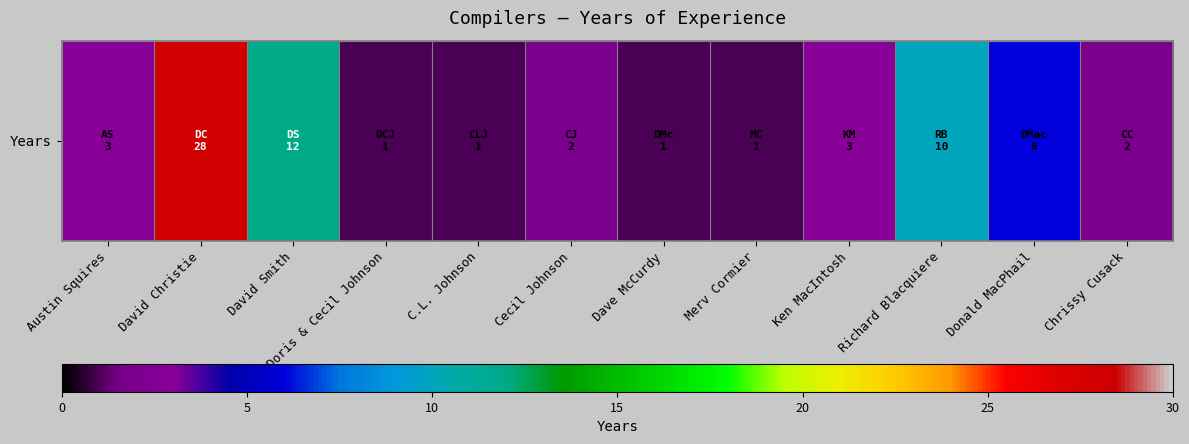

What is the change in value from Cecil Johnson to Dave McCurdy?

-1